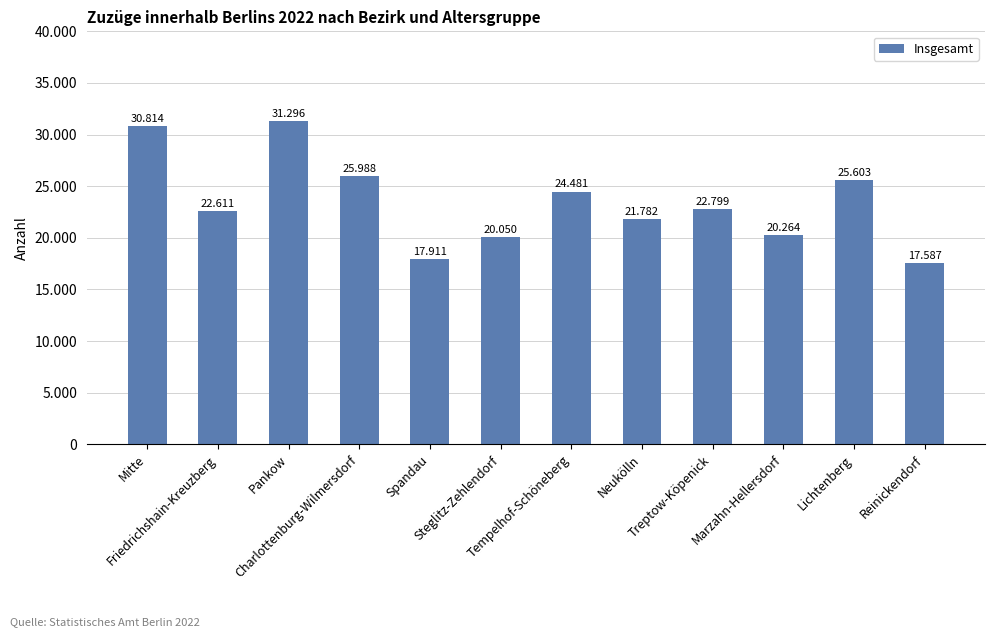

Rank the categories by value from highest to lowest.

Pankow, Mitte, Charlottenburg-Wilmersdorf, Lichtenberg, Tempelhof-Schöneberg, Treptow-Köpenick, Friedrichshain-Kreuzberg, Neukölln, Marzahn-Hellersdorf, Steglitz-Zehlendorf, Spandau, Reinickendorf